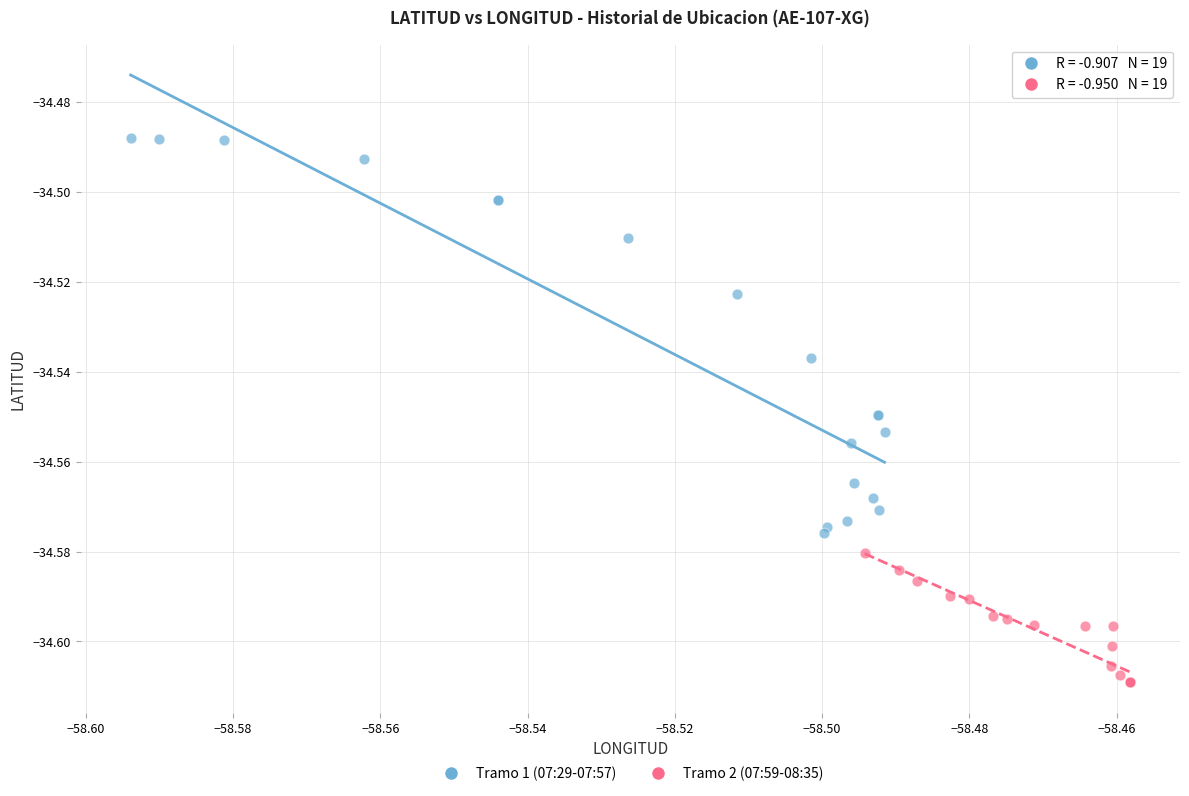

Which series reaches the minimum Y coordinate?

Tramo 2 (07:59-08:35)